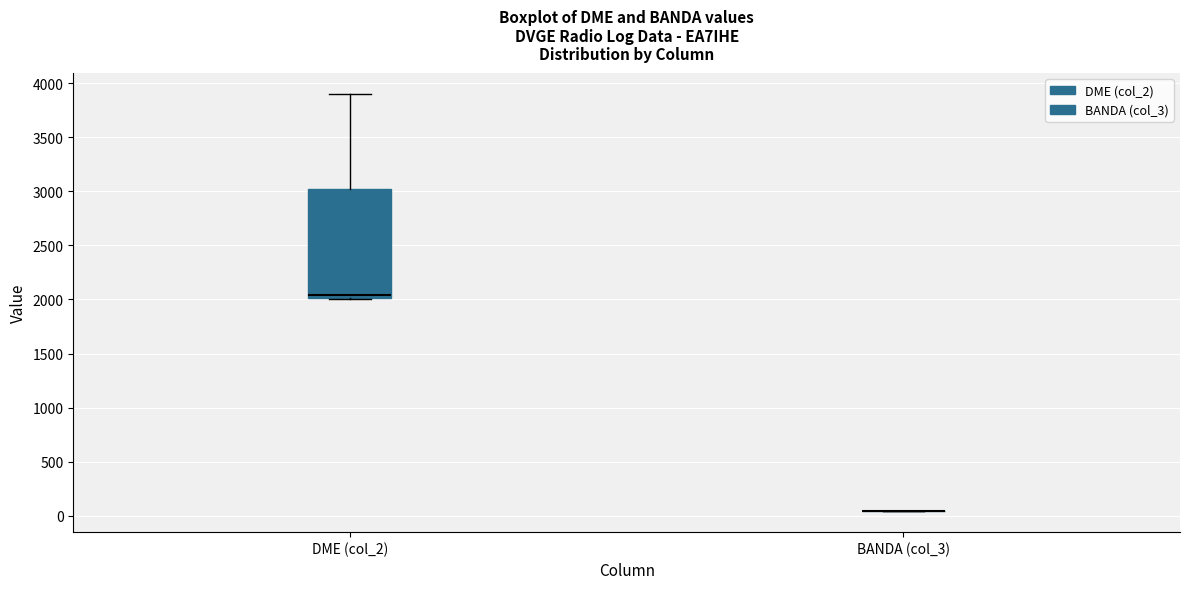

Reading left to right, transcribe this box plot: for each box, give where its median line is, the range the box spans, and where its two whiskers end, as read against the y-axis. The values are not printed on the chart, so give them approximately, as read against the axis.

DME (col_2): median 2050, box 2000 to 3000, whiskers 2000 to 3900
BANDA (col_3): box collapsed to a line at 50, whiskers 50 to 50